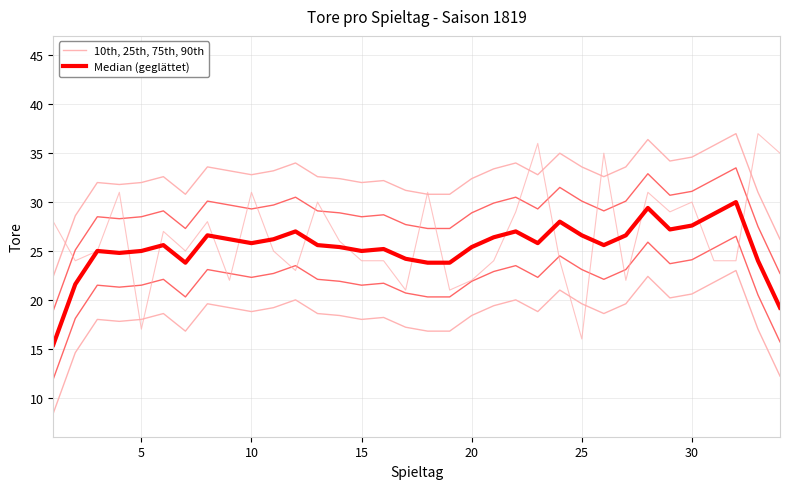

How many values in the Median (geglättet) series exceed 25?

22